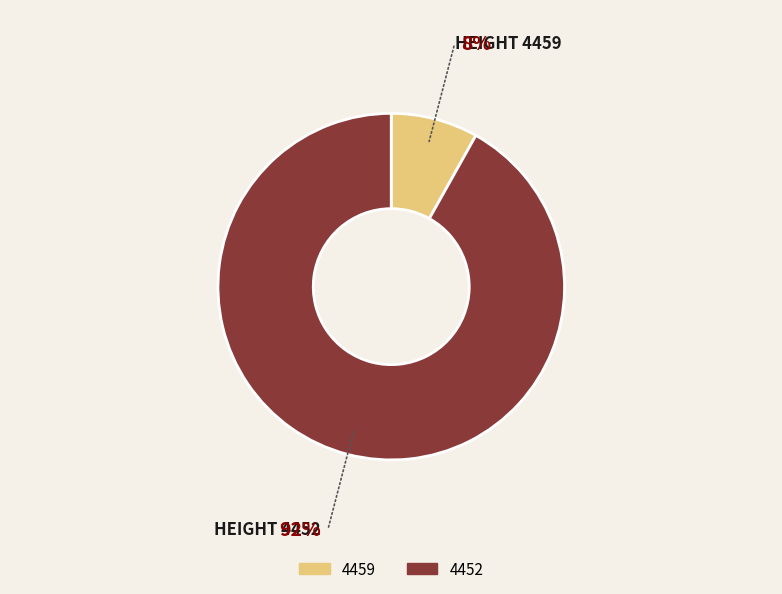

Rank the categories by value from lowest to highest.

4459, 4452